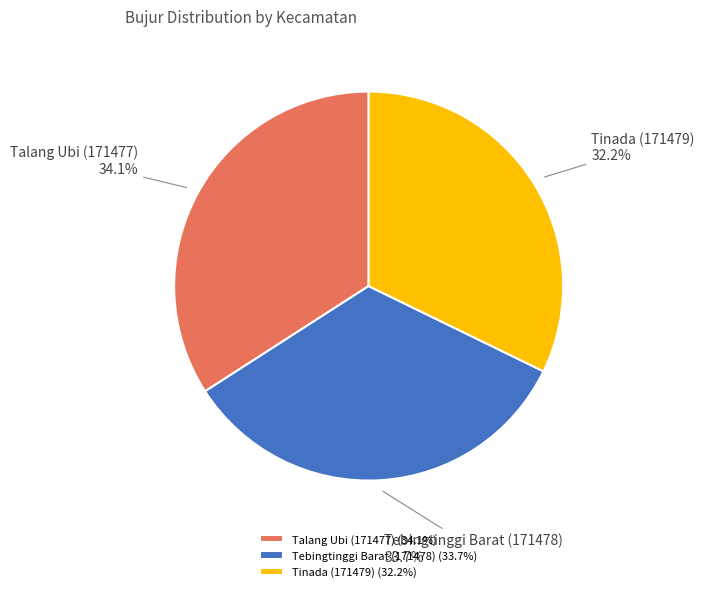

How many segments does this pie chart have?

3